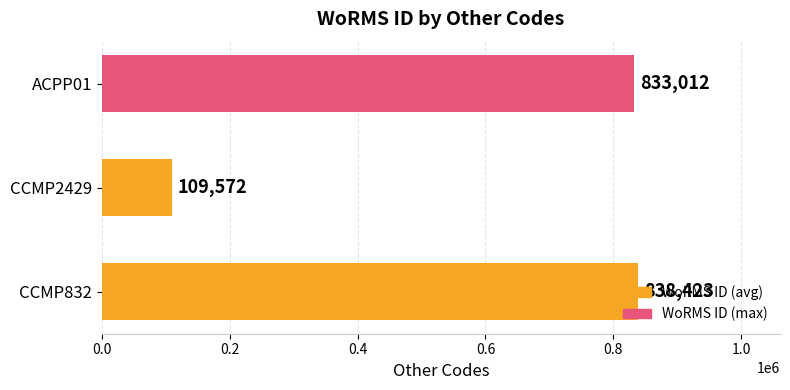

At which category does the chart reach its minimum across all series?

CCMP2429